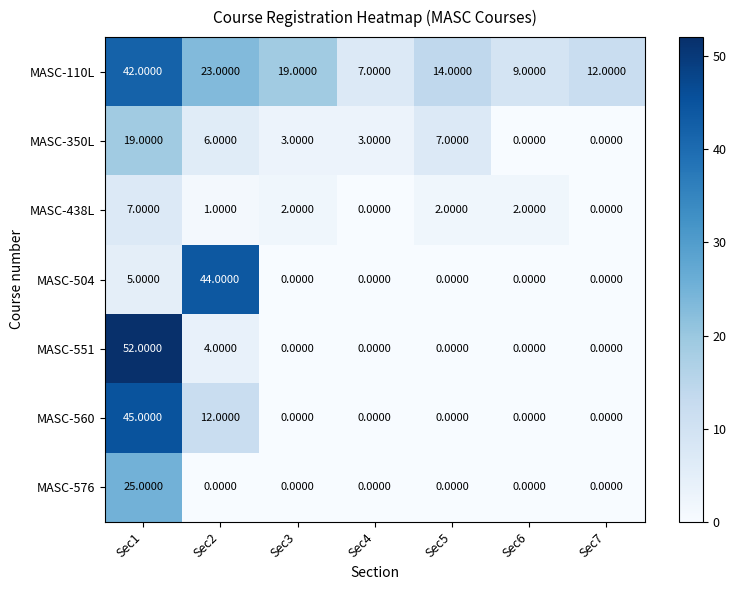

Which series changed the most between Sec1 and Sec3?

MASC-551